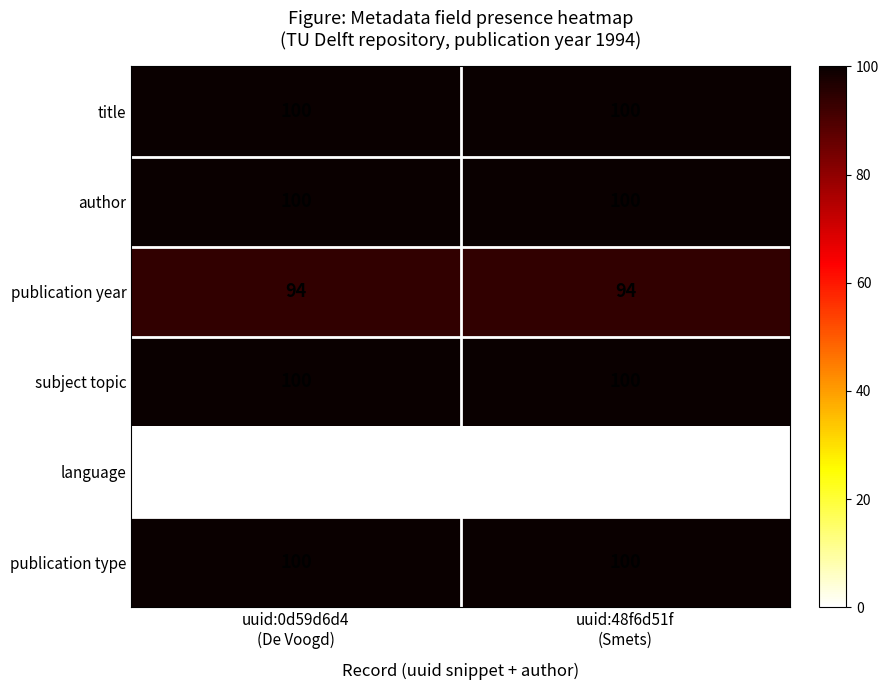

What is the minimum value for publication year?

94